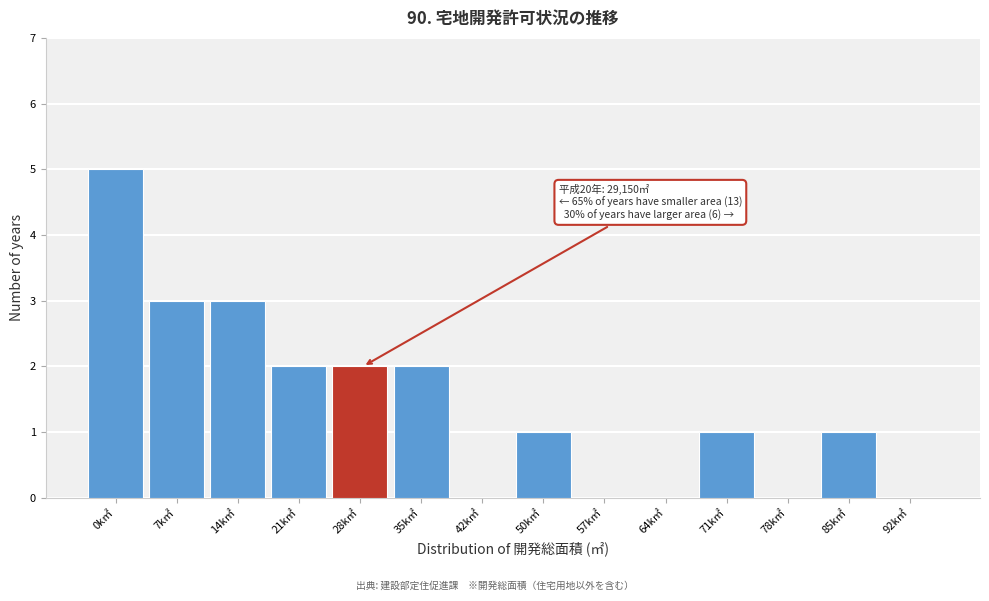

Reading left to right, transcribe all the data shown in this chart.

0k㎡=5	7k㎡=3	14k㎡=3	21k㎡=2	28k㎡=2	35k㎡=2	42k㎡=0	50k㎡=1	57k㎡=0	64k㎡=0	71k㎡=1	78k㎡=0	85k㎡=1	92k㎡=0